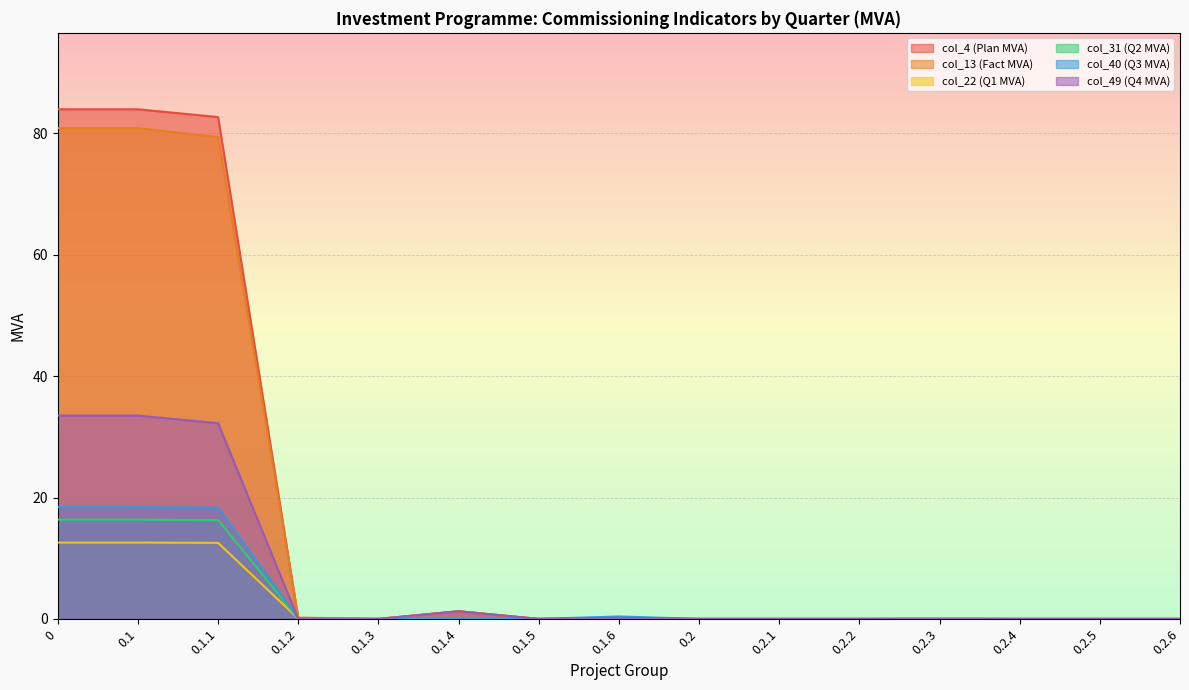

True or false: col_40 (Q3 MVA) and col_22 (Q1 MVA) intersect in this chart.

False